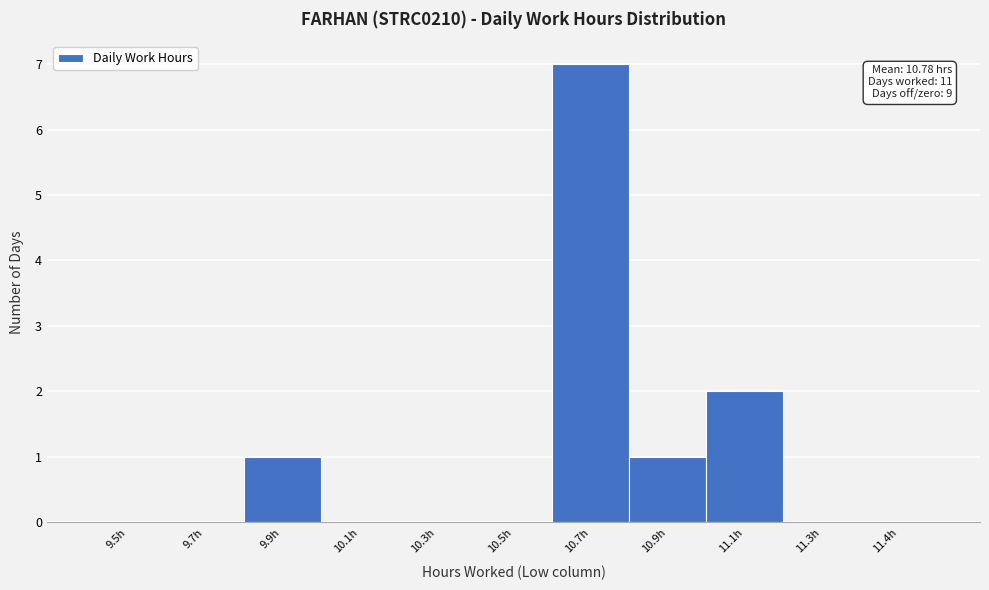

Reading left to right, extract all data points from this chart.

9.5h=0	9.7h=0	9.9h=1	10.1h=0	10.3h=0	10.5h=0	10.7h=7	10.9h=1	11.1h=2	11.3h=0	11.4h=0